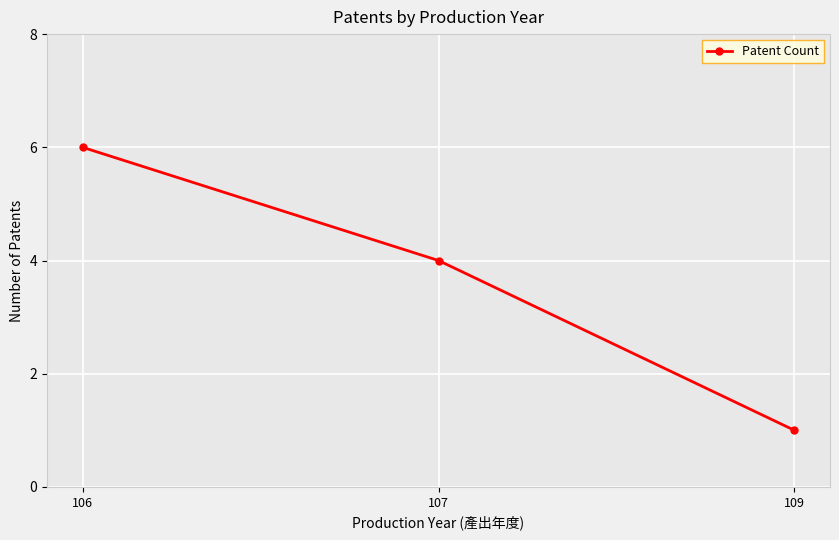

What value does the data have at 109?

1